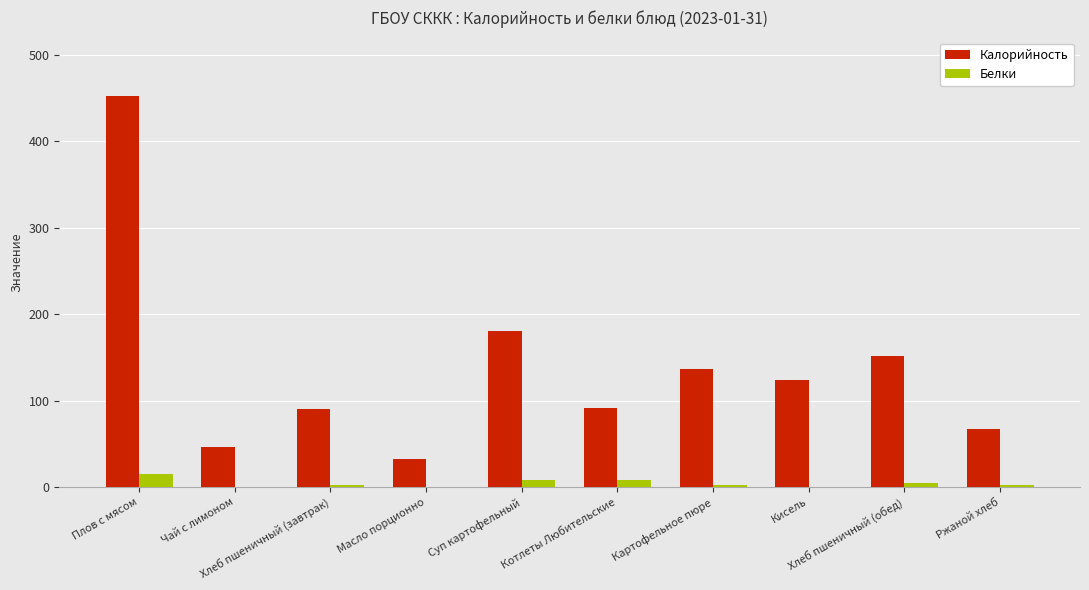

What is the difference between the Белки values at Хлеб пшеничный (обед) and Хлеб пшеничный (завтрак)?

2